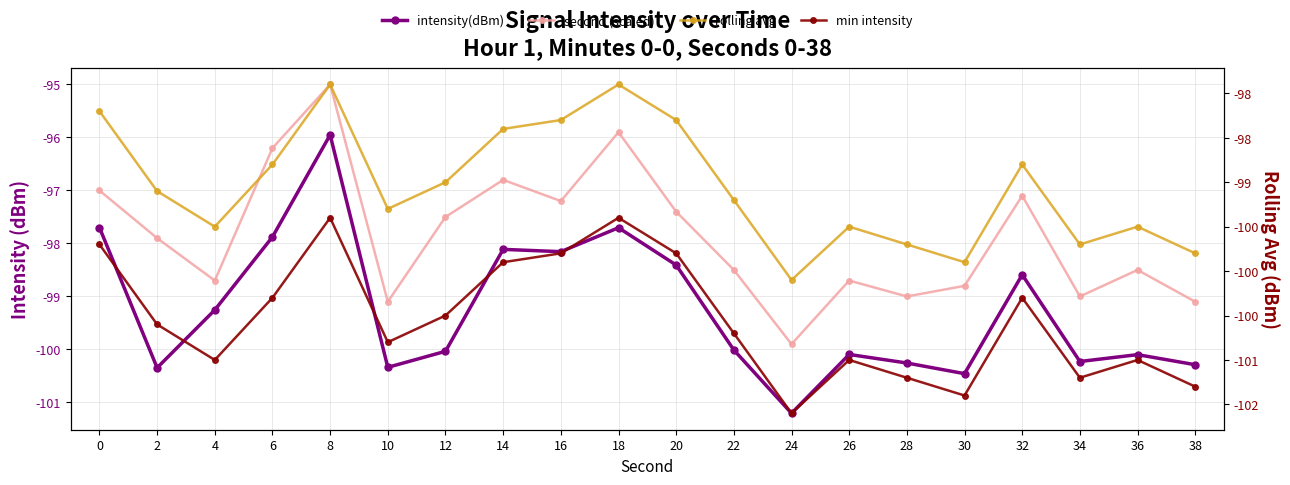

What is the value of the min intensity point at the 14th from the left?

-101.0